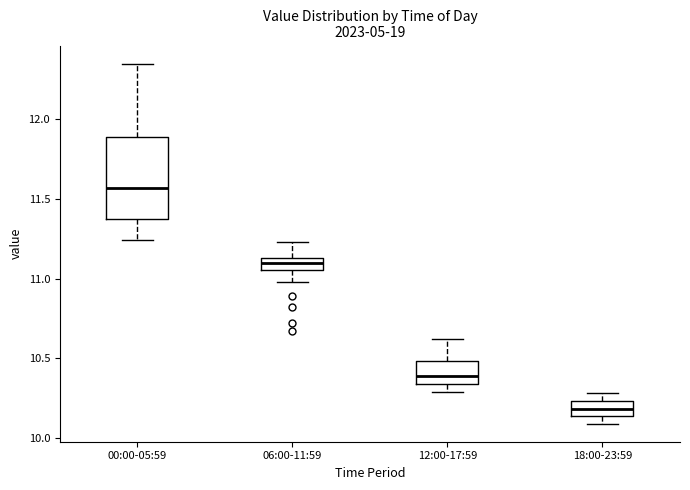

Where is the lower edge of the box for 18:00-23:59 on the y-axis? The values are not printed on the chart, so give them approximately, as read against the axis.

10.15